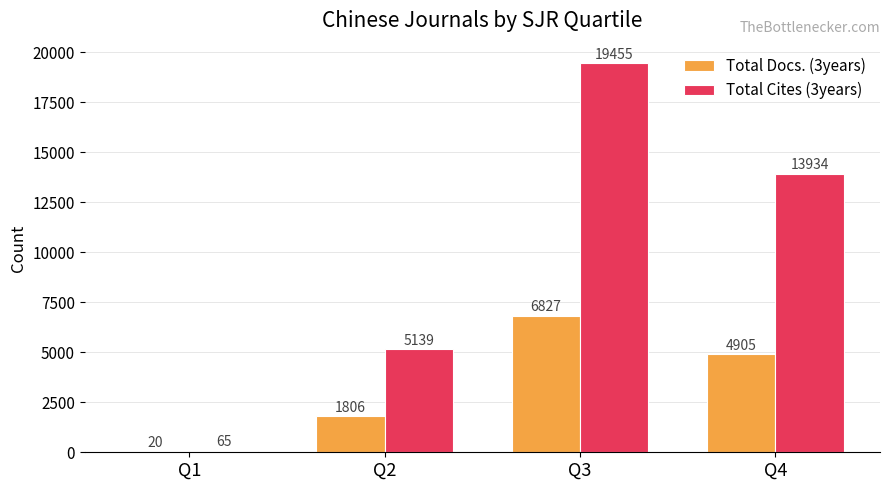

What is the greatest value displayed?

19455